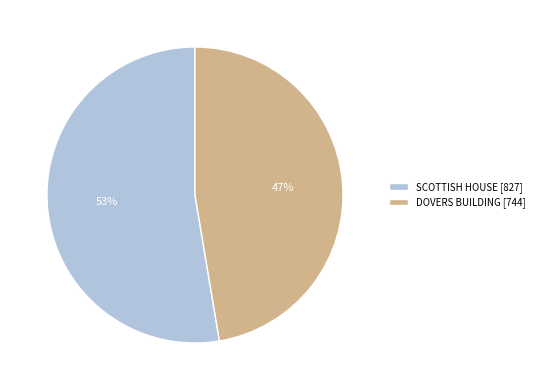

True or false: DOVERS BUILDING accounts for 60% of the total.

False